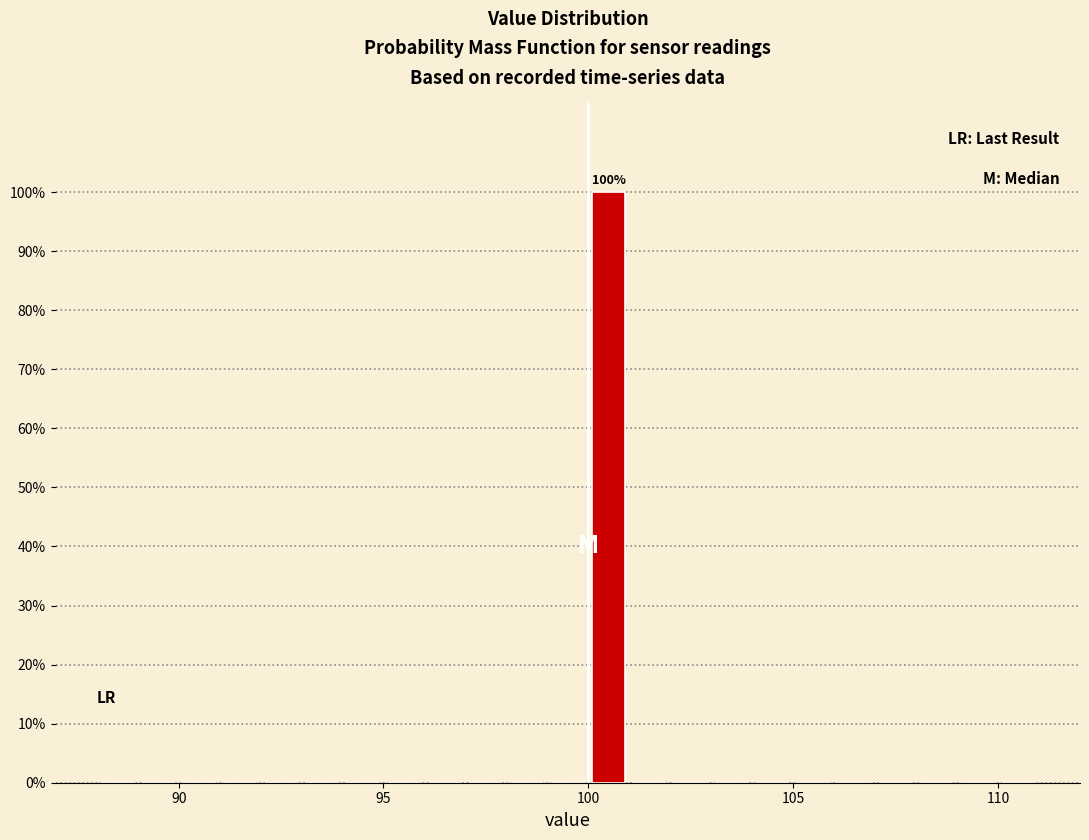

Read against the x-axis, roughly where is the centre of the tallest bar?

100.5